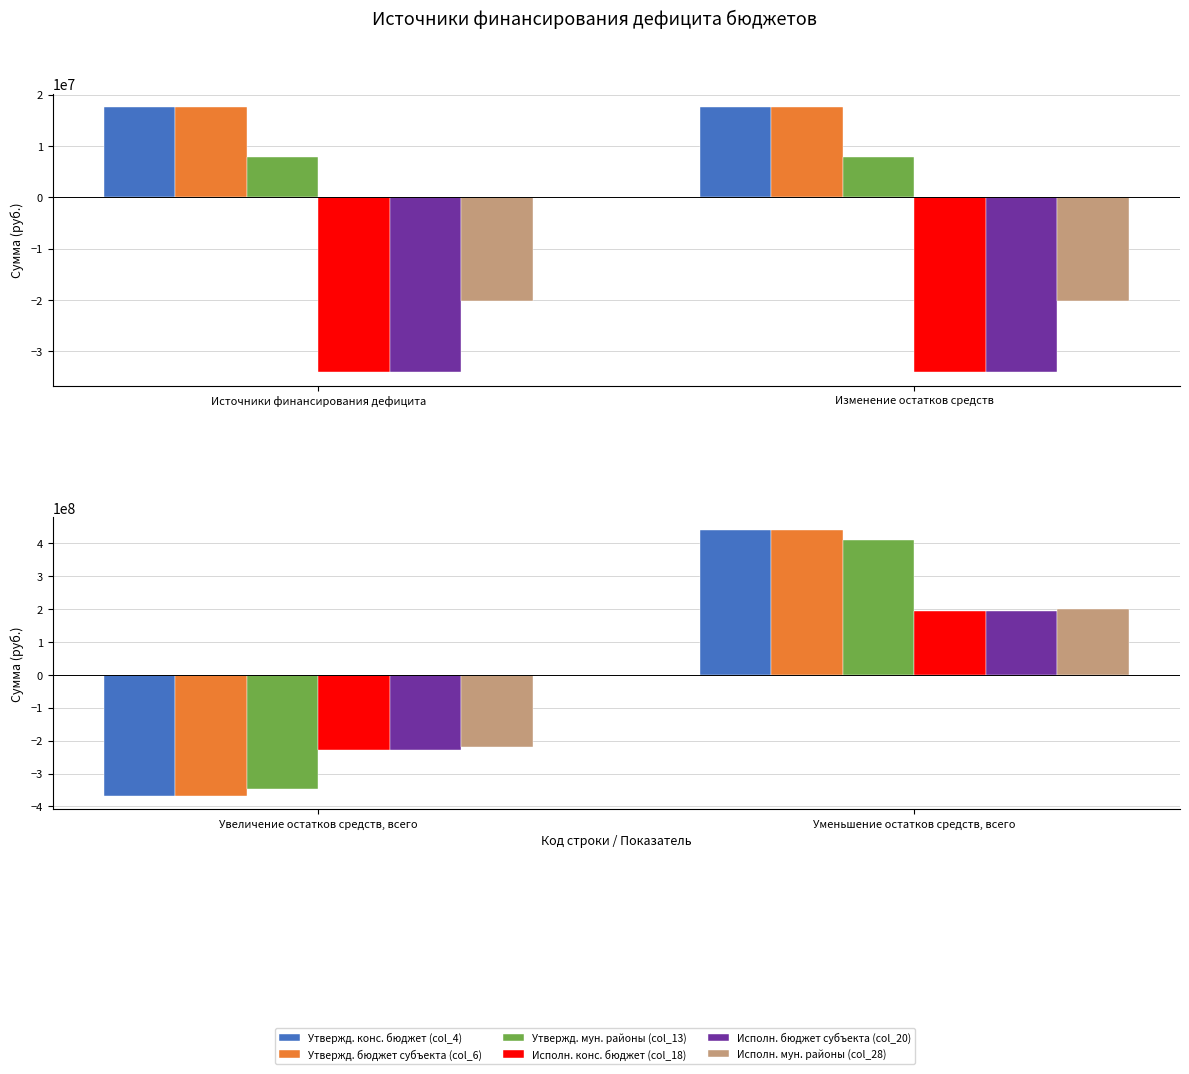

At which label is Исполн. конс. бюджет (col_18) closest to -17063419?

Уменьшение остатков средств, всего